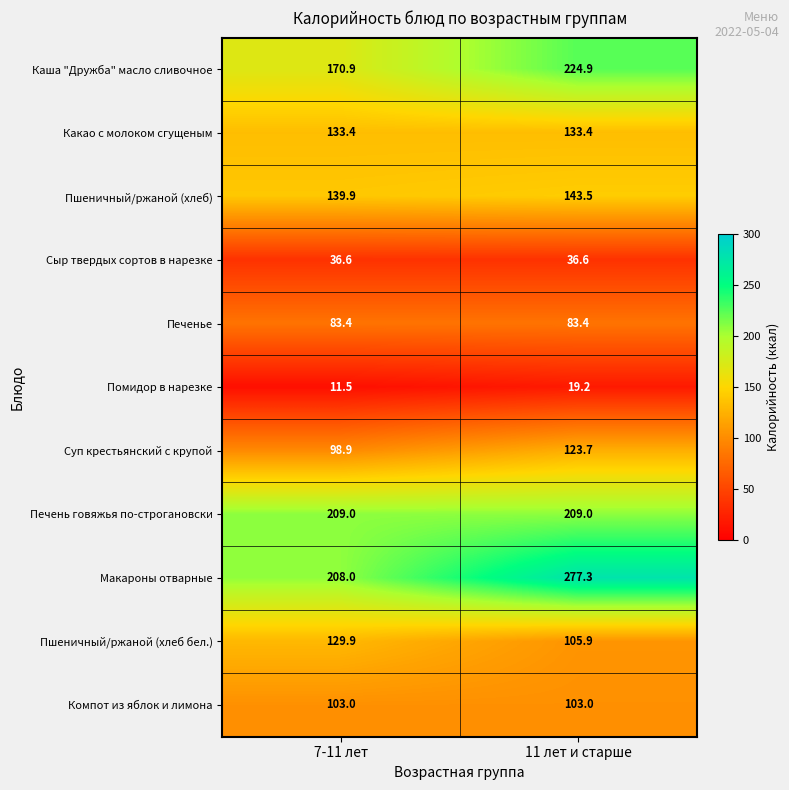

At how many categories does at least one series exceed 230?

1